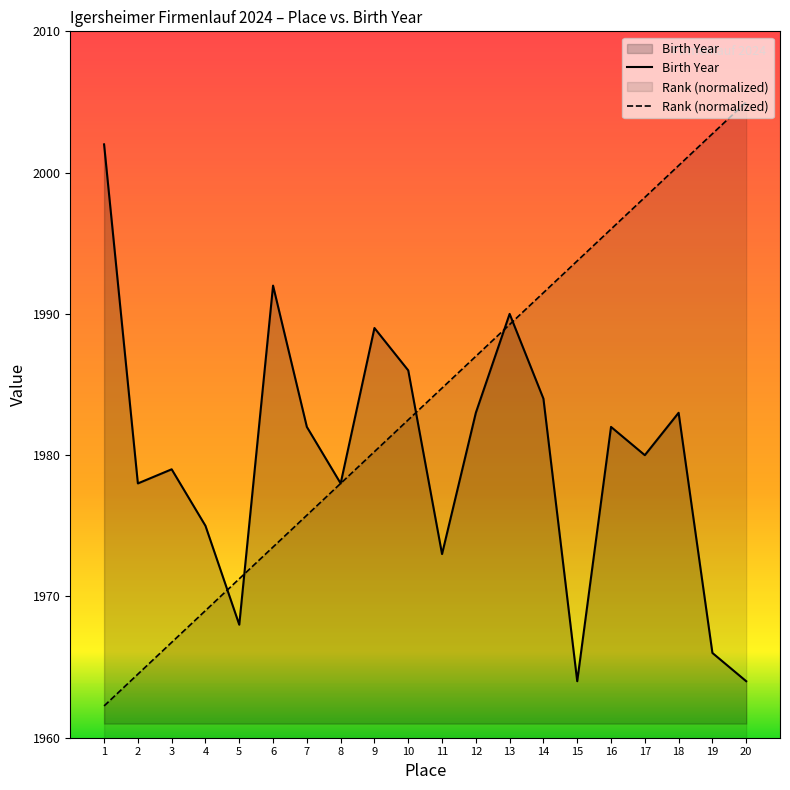

How many categories are shown in the chart?

20